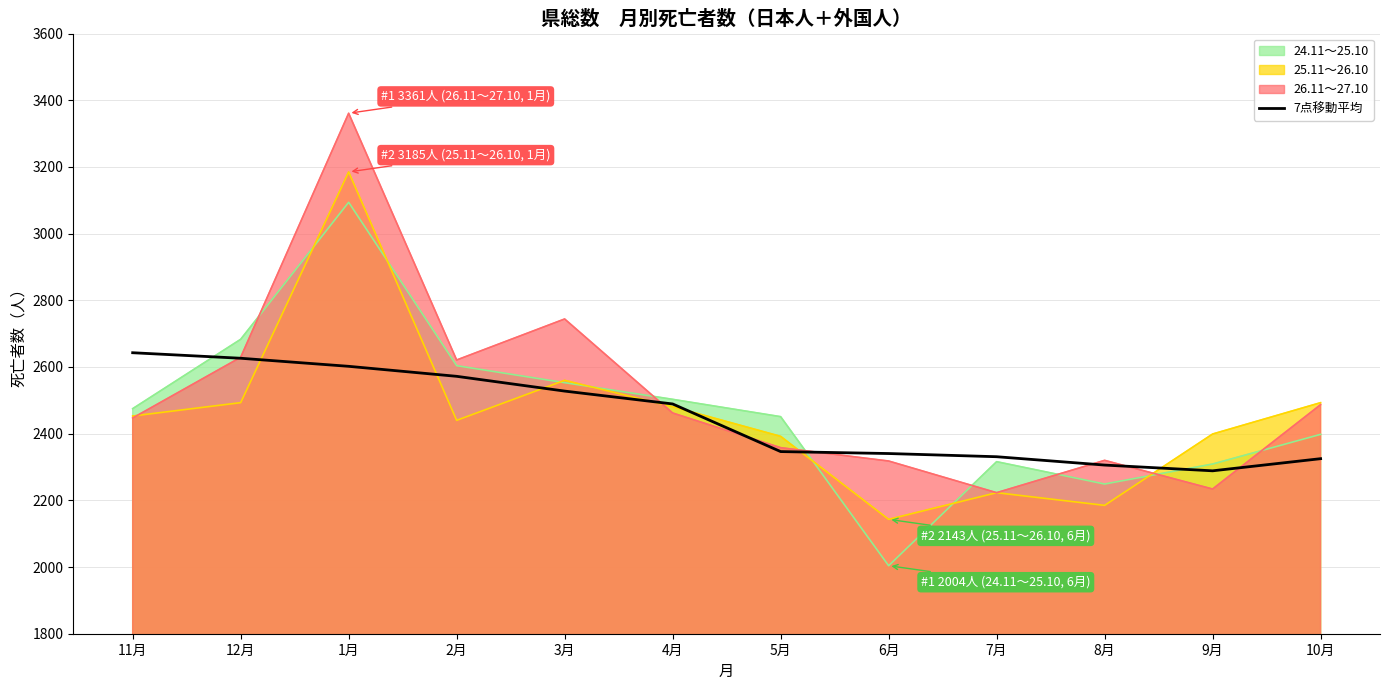

Rank the series at 1月 from lowest to highest value.

7点移動平均, 24.11～25.10, 25.11～26.10, 26.11～27.10